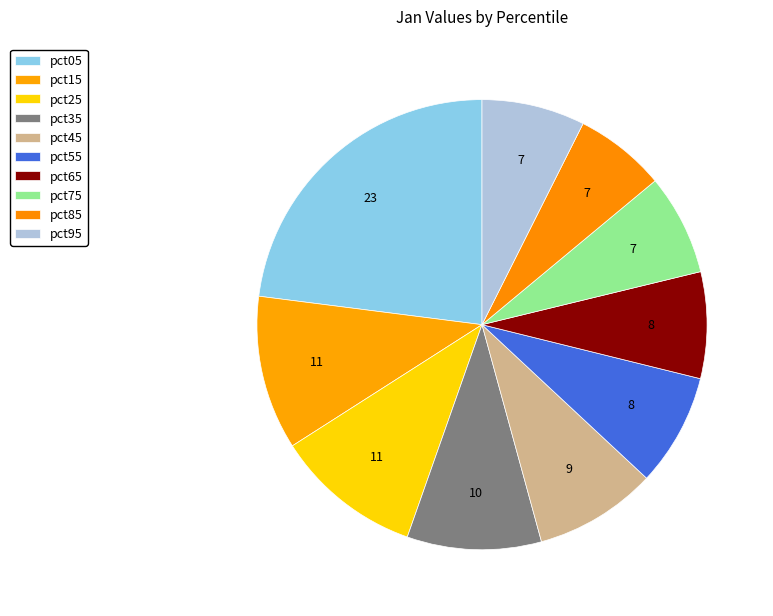

How many slices are in this pie chart?

10